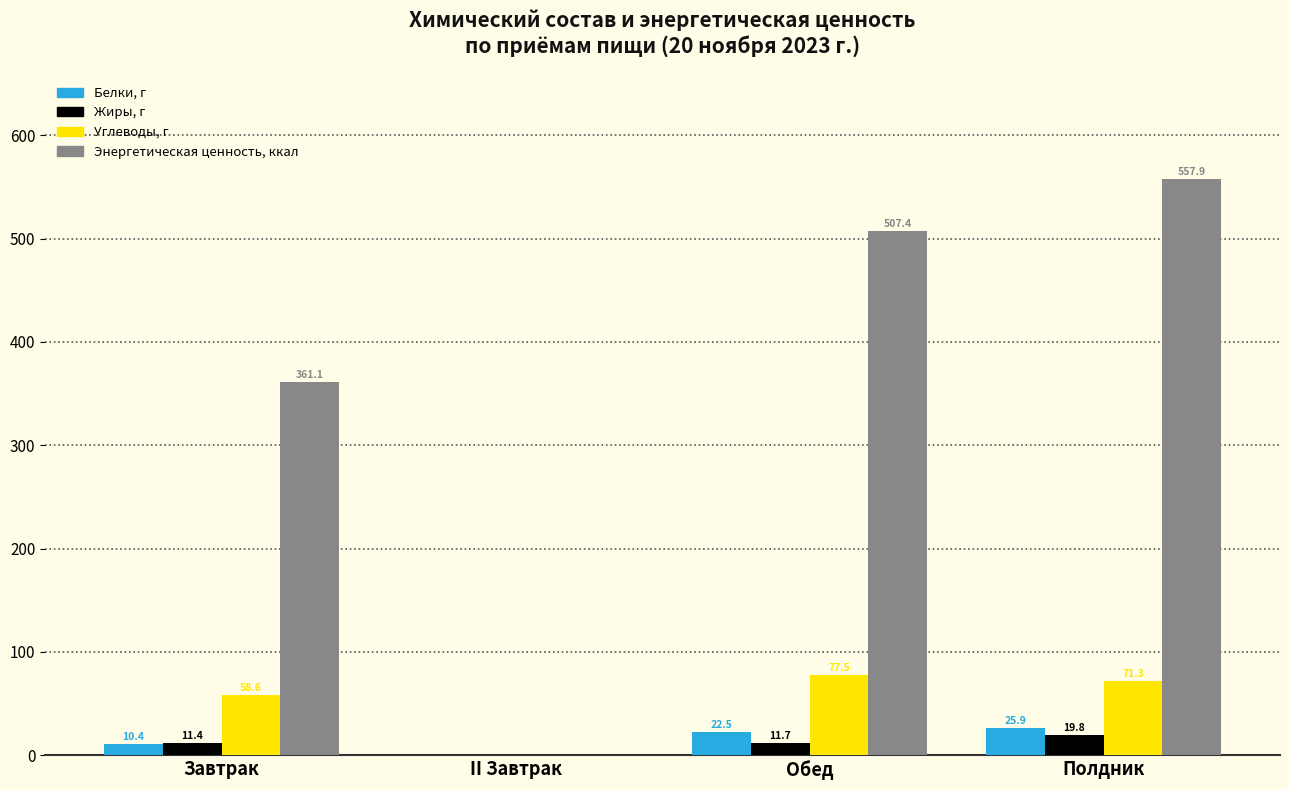

What is the difference between the Энергетическая ценность, ккал values at II Завтрак and Завтрак?

361.1